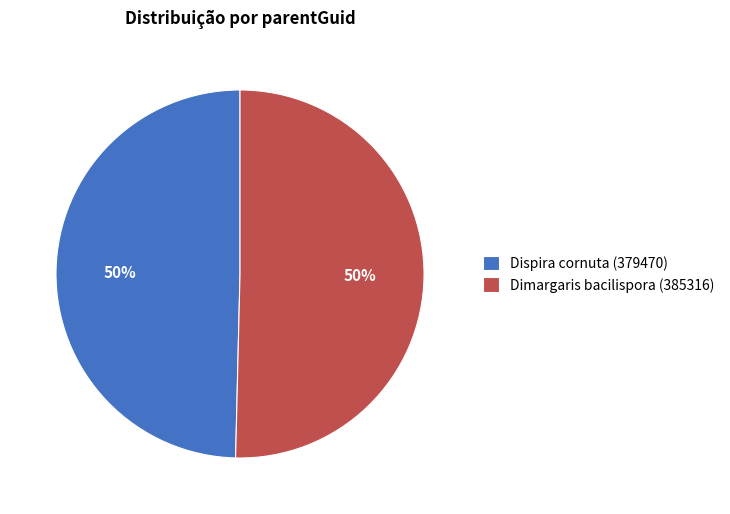

Is the sum of Dimargaris bacilispora (385316) and Dispira cornuta (379470) greater than half?

Yes